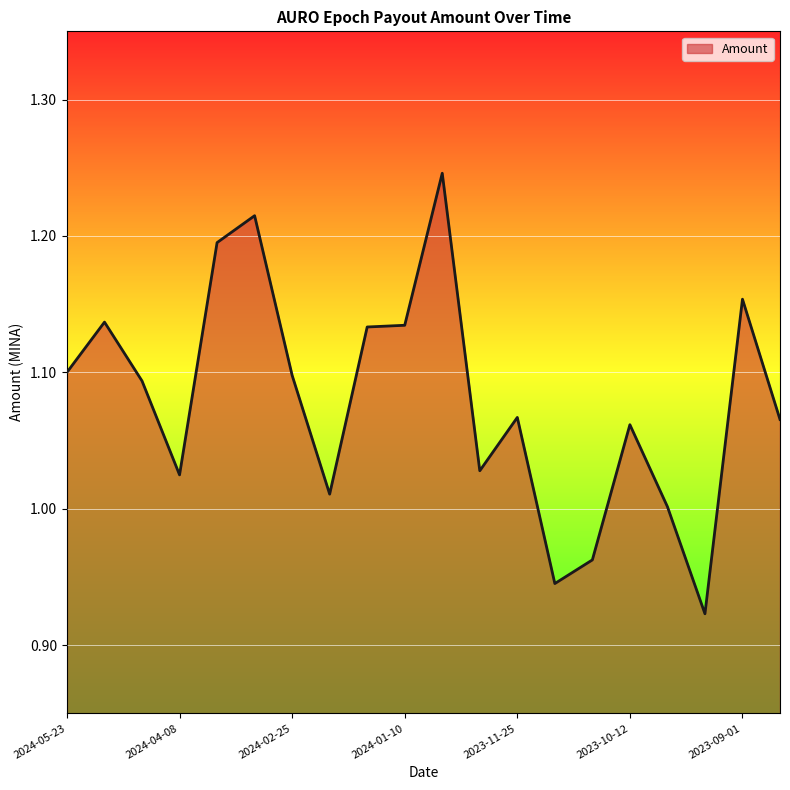

What is the difference between the maximum and minimum values?

0.3